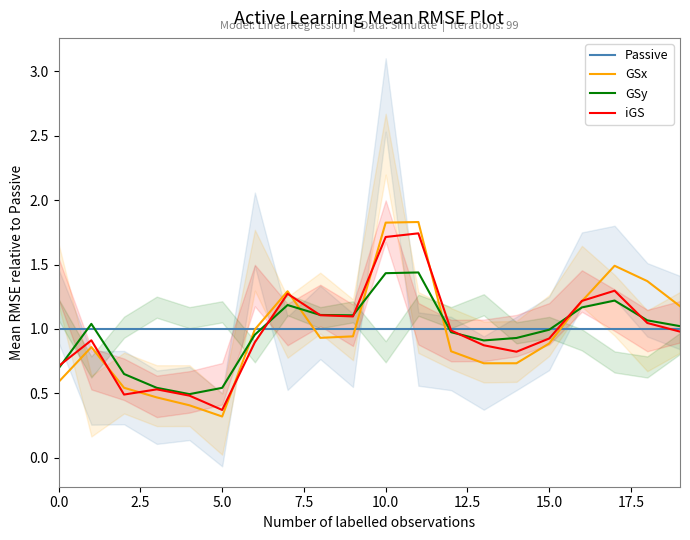

True or false: iGS and GSy cross at least once.

True